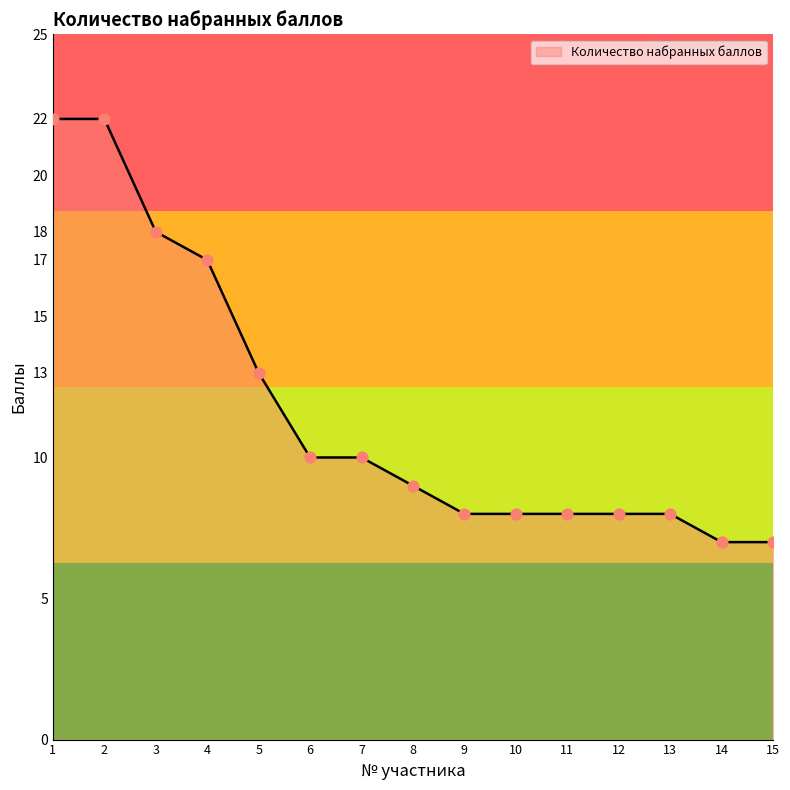

What is the ratio of the value at 7 to the value at 5?

0.8